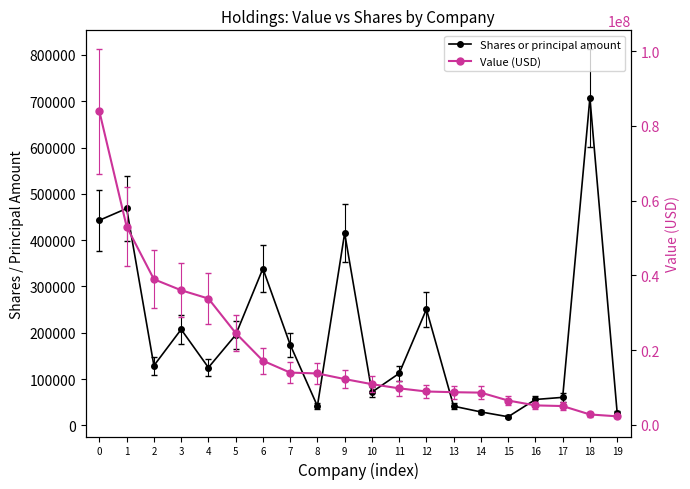

What is the maximum value shown in the chart?

83829000